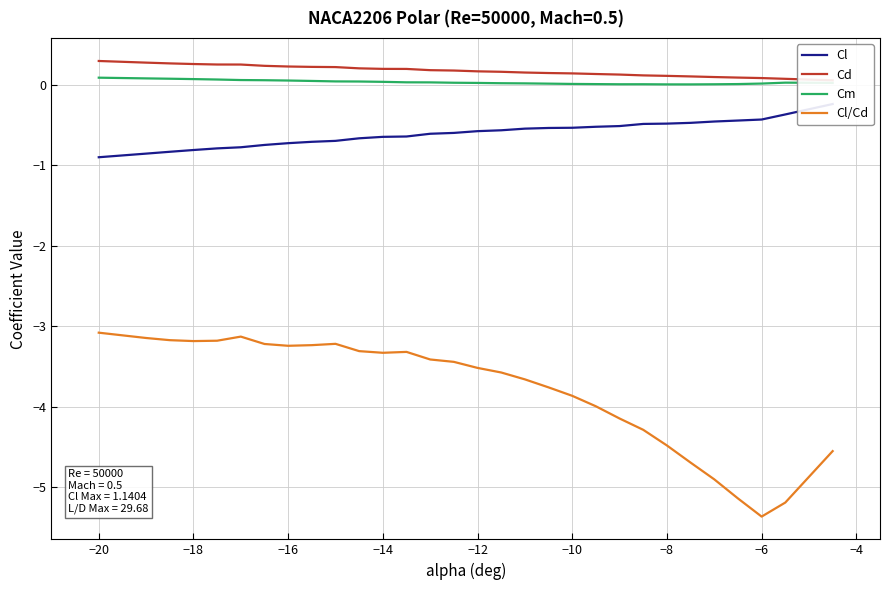

The Cl/Cd series shows -1.1 at −14. True or false?

False